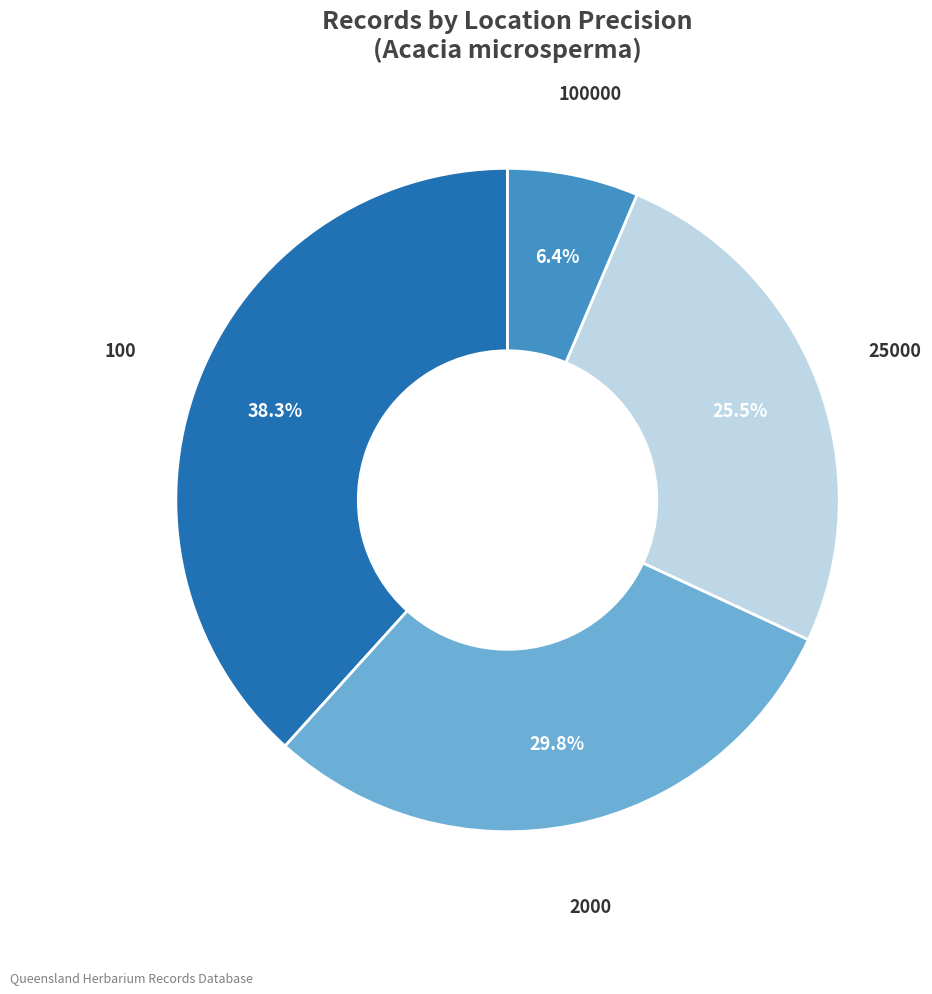

To the nearest percent, what percentage of the pie is 100000?

6%